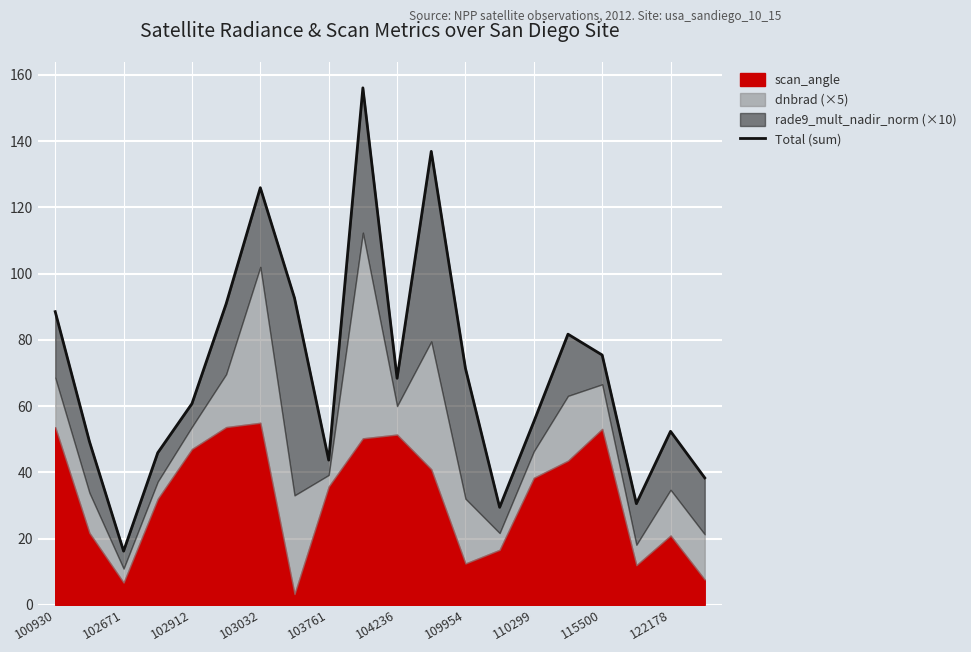

True or false: the data has more than 0 interior local peaks.

True